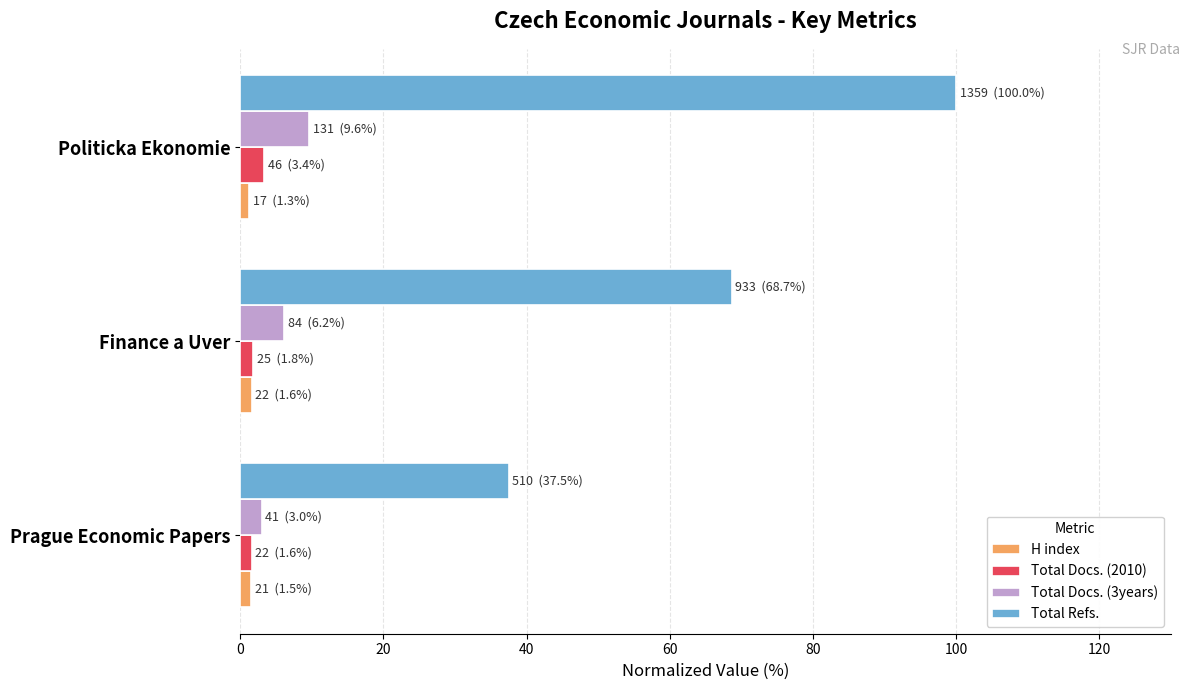

Is it true that Total Refs. equals 100.0 at Politicka Ekonomie?

True